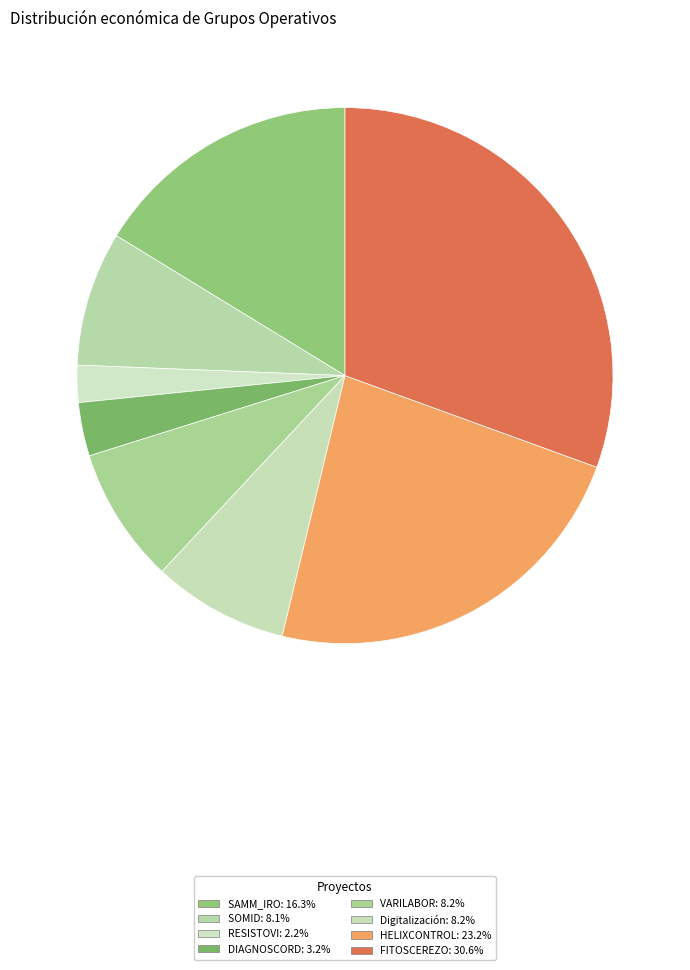

Which slice is the smallest?

RESISTOVI